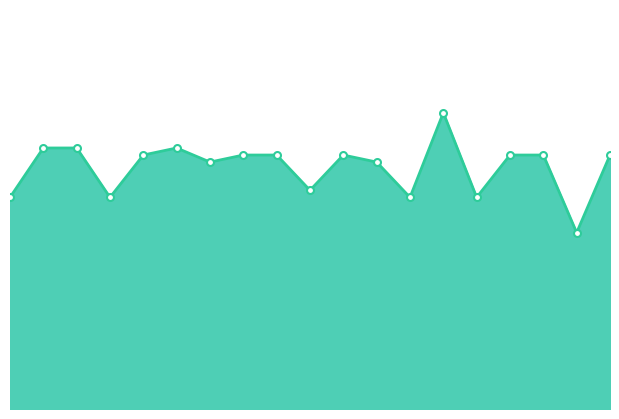

What is the value of the 15th point from the left?

30